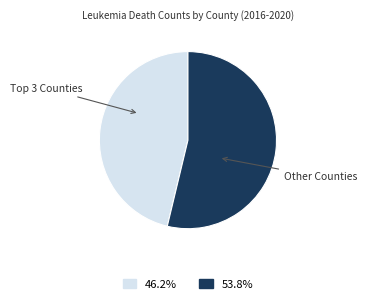

Which slice is the largest?

Other Counties